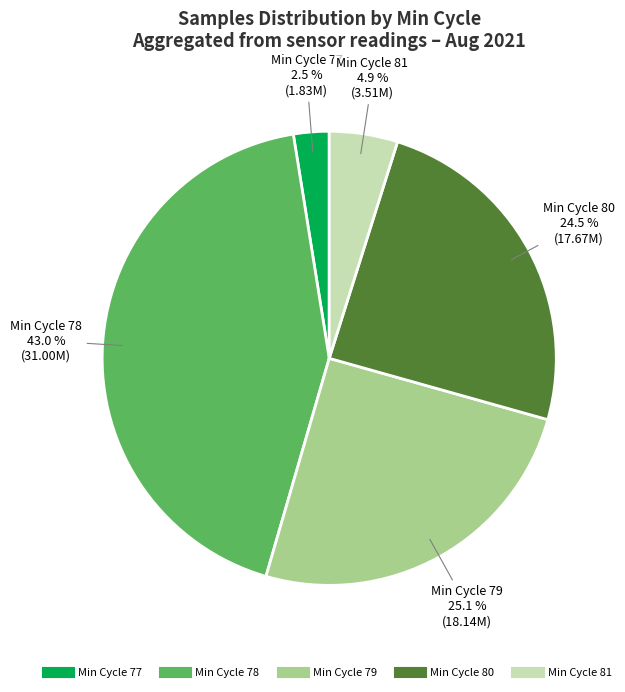

Does any single category account for the majority?

No